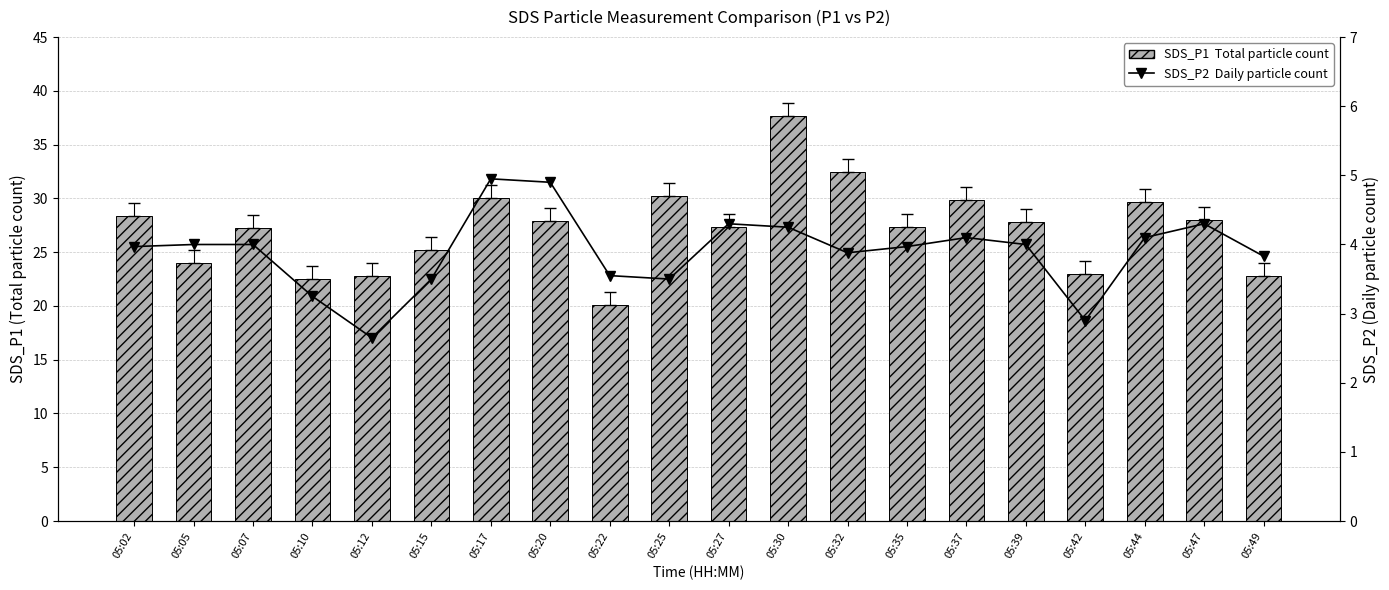

What is the difference between the SDS_P1  Total particle count values at 05:10 and 05:30?

15.2